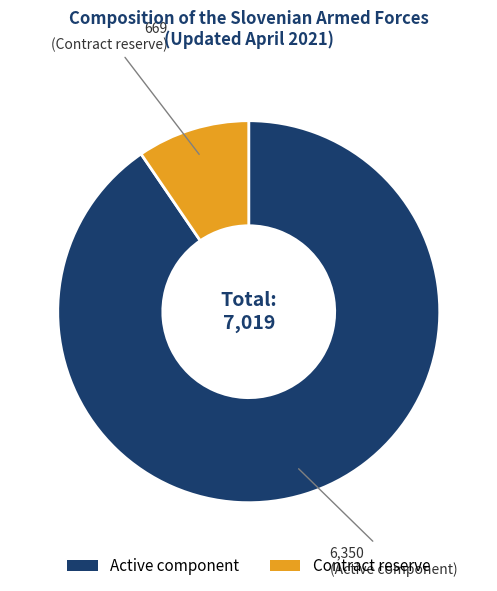

What is the majority slice?

Active component